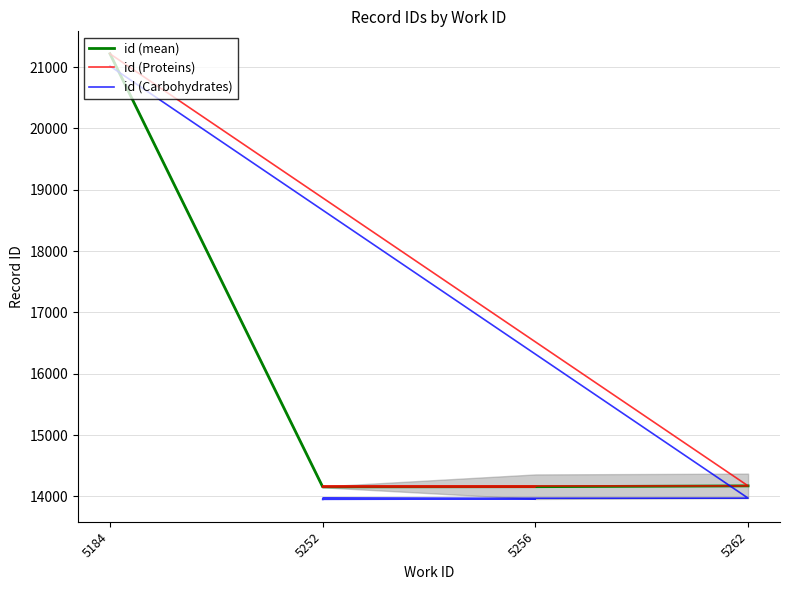

What is the sum of the id values at 5252 and 5252?

27916